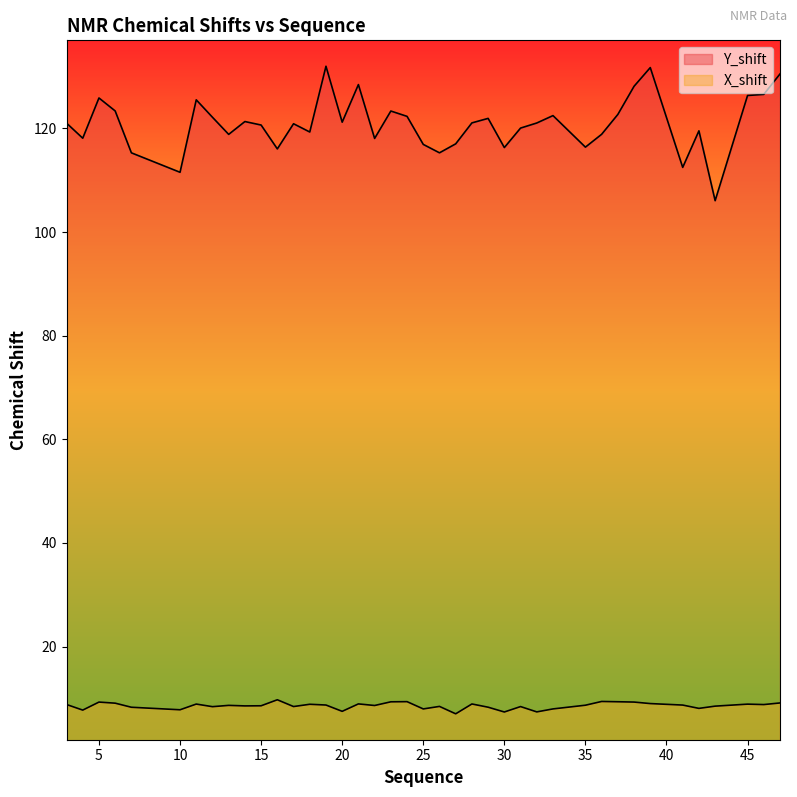

How many interior local valleys does the Y_shift series have?

12